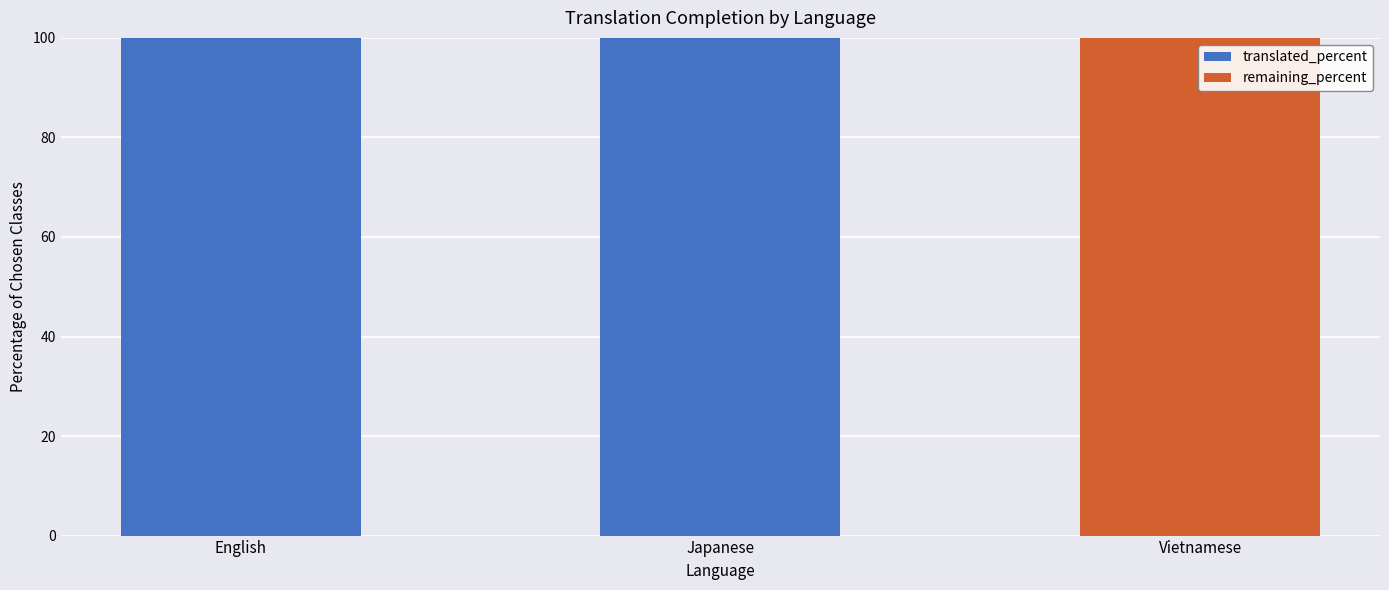

Are the bars horizontal?

No